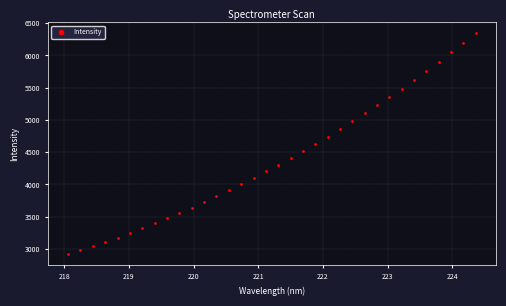

What is the range of X values (max minus min)?

6.3